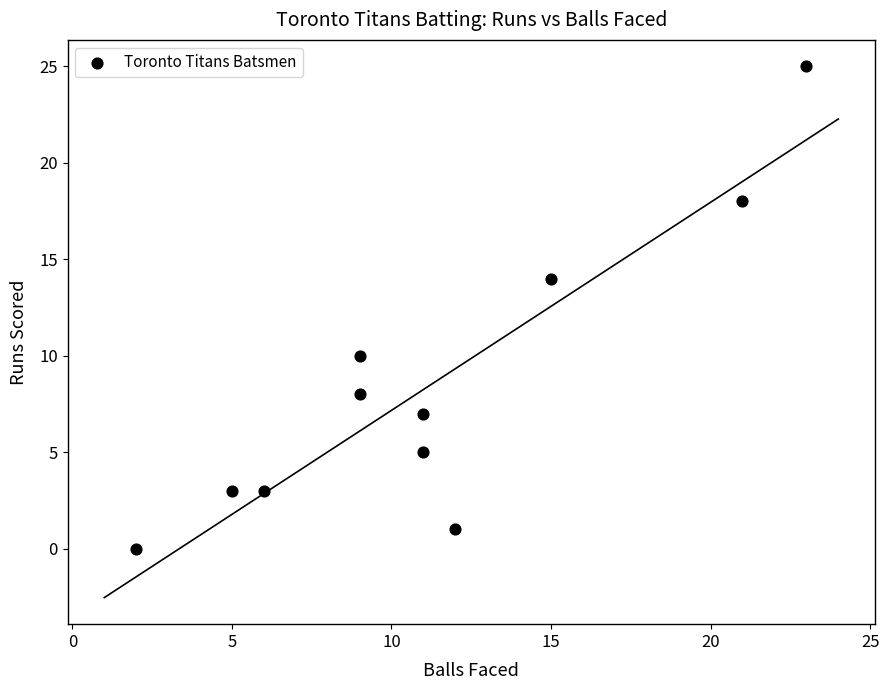

What is the range of X values (max minus min)?

21